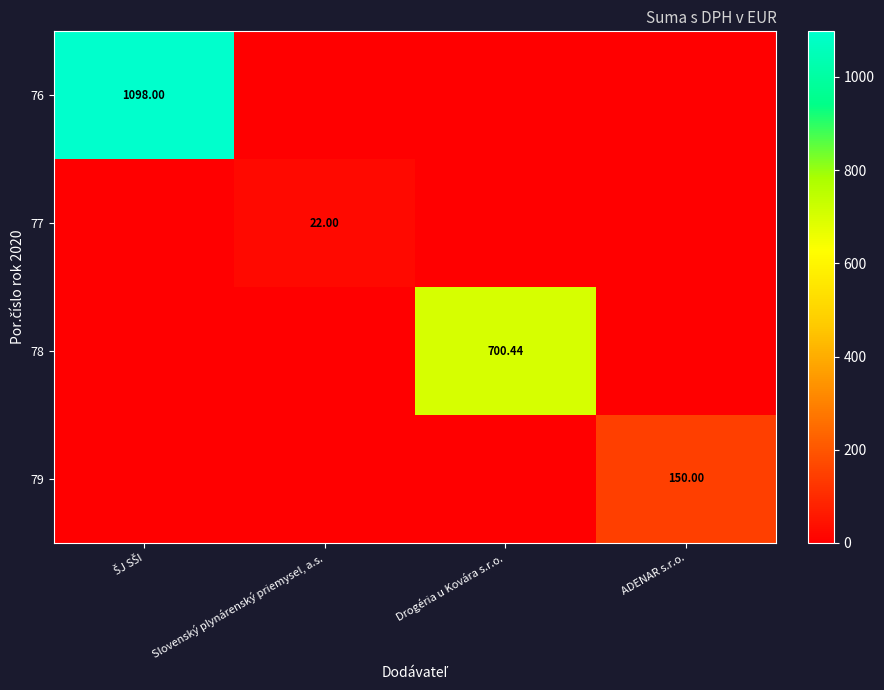

Where is 77 nearest to the value 11?

ŠJ SŠI